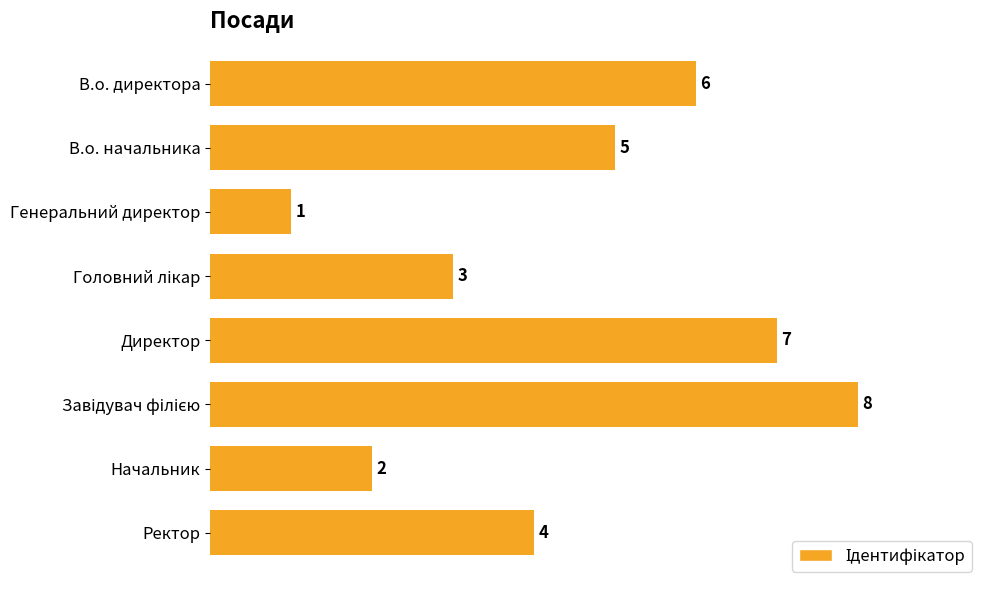

What is the difference between the maximum and minimum values?

7